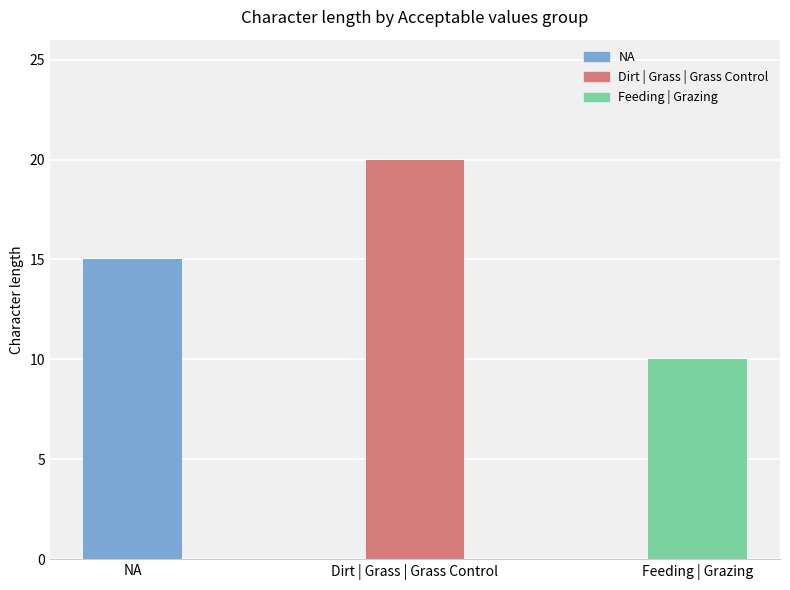

The chart shows a value of 10 at Feeding | Grazing. True or false?

True